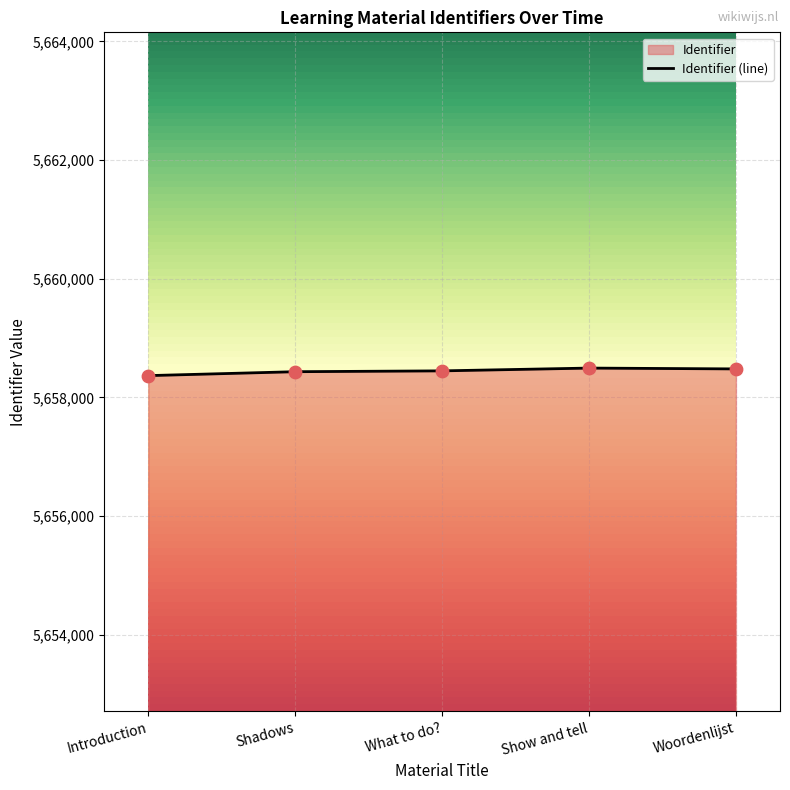

What is the ratio of the value at Show and tell to the value at Introduction?

1.0